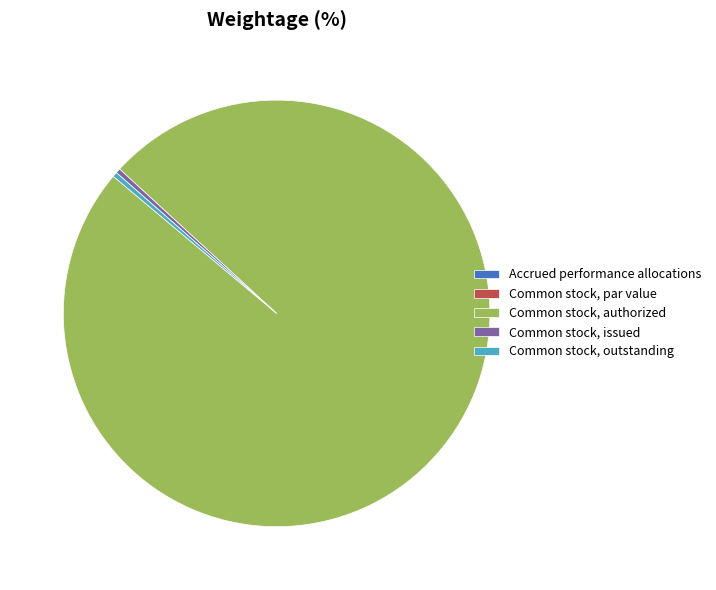

Is Common stock, authorized the majority of the pie?

Yes